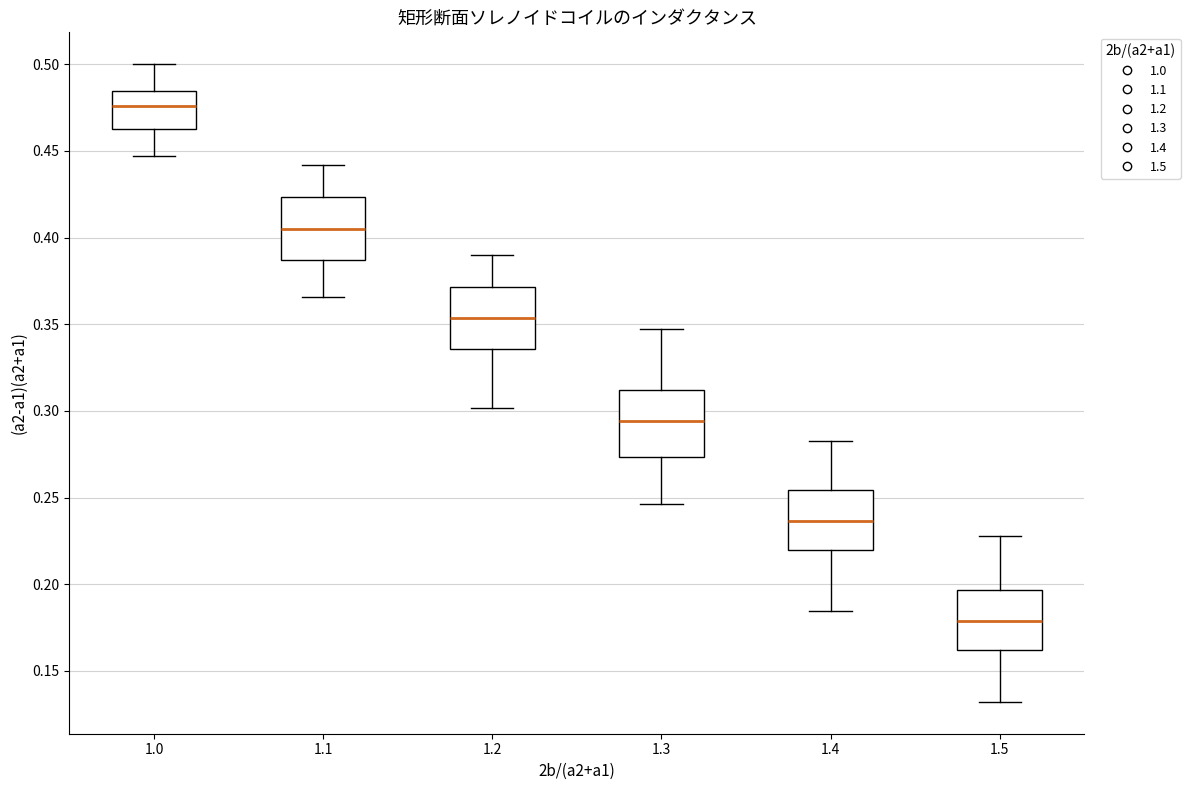

Reading left to right, read every box against the y-axis: the position of its median line, the range the box covers, and the ends of its whiskers. The values are not printed on the chart, so give them approximately, as read against the axis.

1.0: median 0.475, box 0.460 to 0.485, whiskers 0.445 to 0.500
1.1: median 0.405, box 0.385 to 0.425, whiskers 0.365 to 0.440
1.2: median 0.355, box 0.335 to 0.370, whiskers 0.300 to 0.390
1.3: median 0.295, box 0.275 to 0.310, whiskers 0.245 to 0.345
1.4: median 0.235, box 0.220 to 0.255, whiskers 0.185 to 0.280
1.5: median 0.180, box 0.160 to 0.195, whiskers 0.130 to 0.230